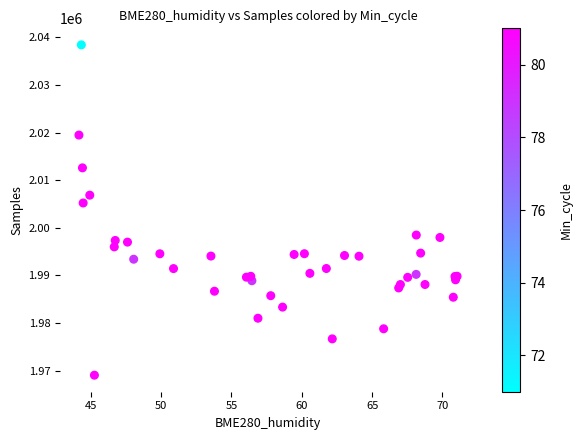

What Y value in the scatter plot is closest to 2003742?

2005224